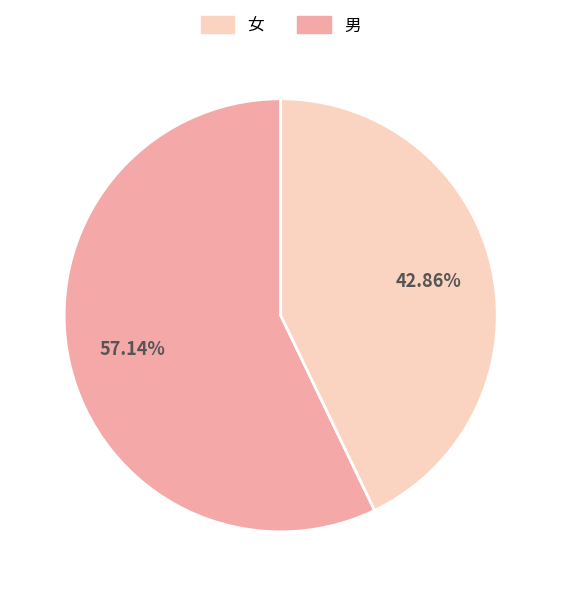

Is there any slice that represents more than half of the pie?

Yes